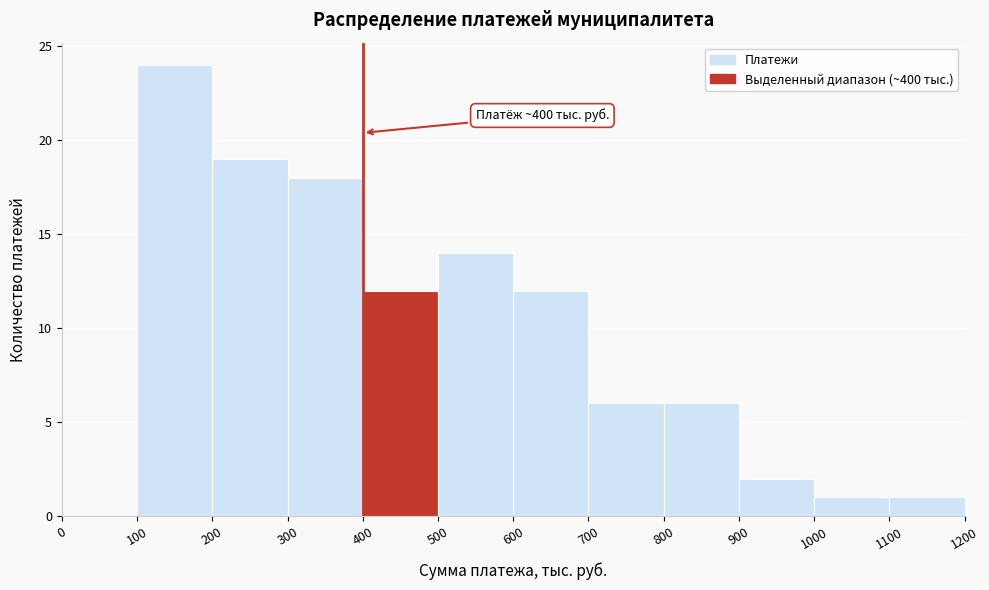

Which range on the x-axis has the tallest bar?

100 to 200